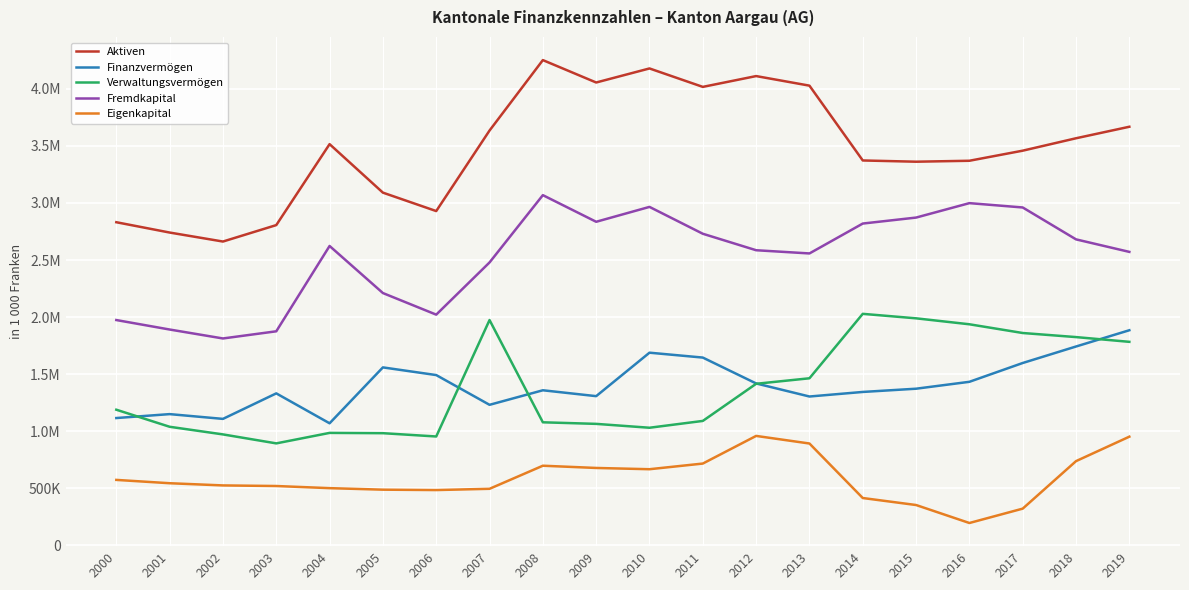

Which series has the largest total across all categories?

Aktiven